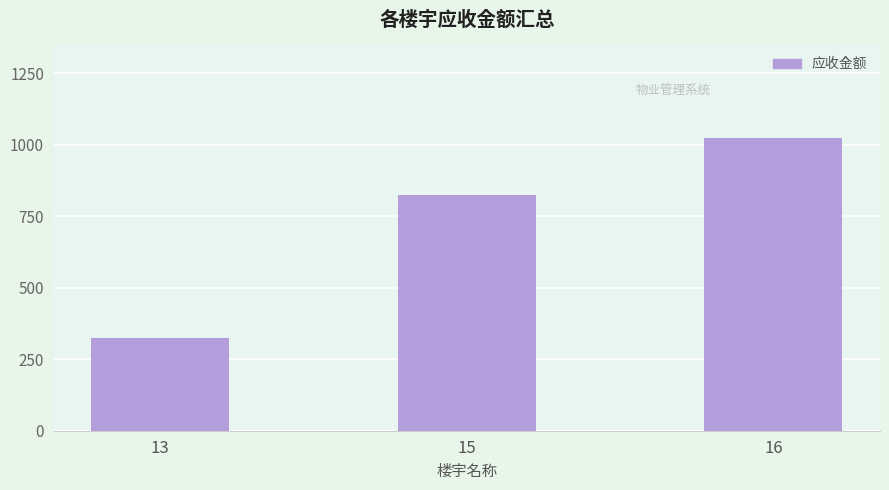

What is the value of the 3rd bar from the left?

1025